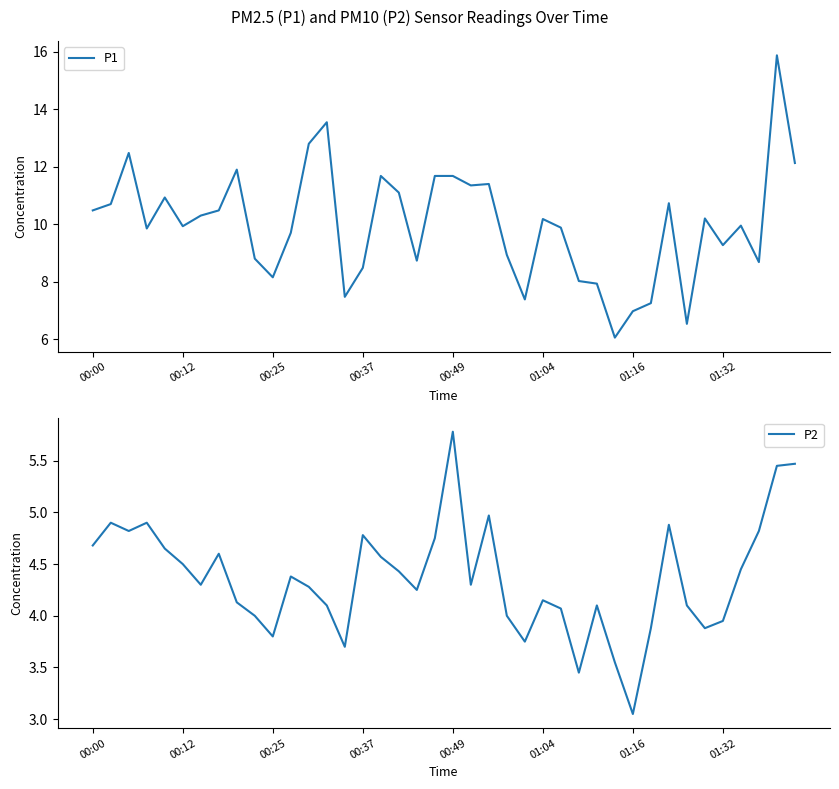

What is the highest value of the P1 series?

15.9